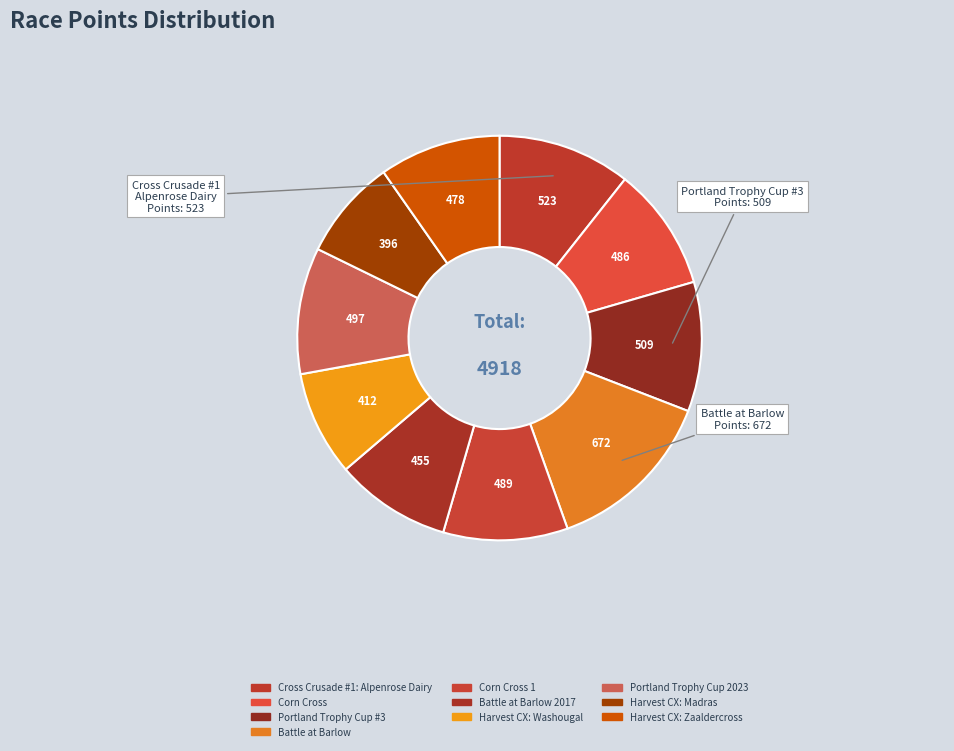

Count the number of slices in the pie.

10